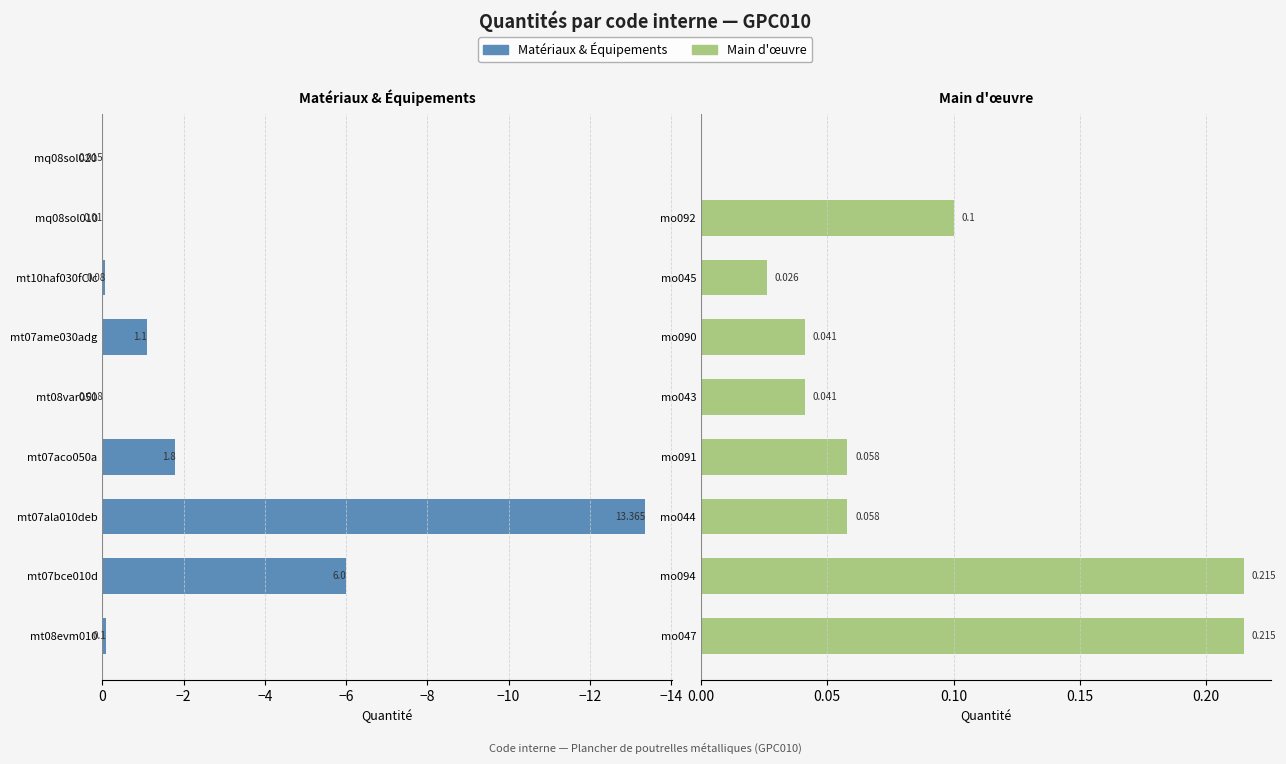

What position from the left is −10?

4